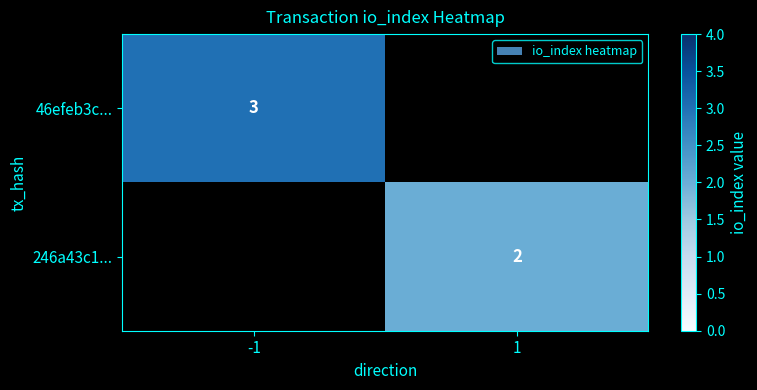

At how many categories does at least one series exceed 2?

1